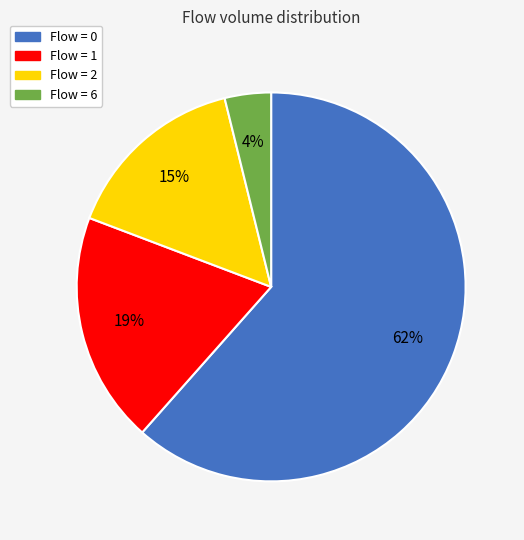

To the nearest percent, what is the average slice percentage?

25%